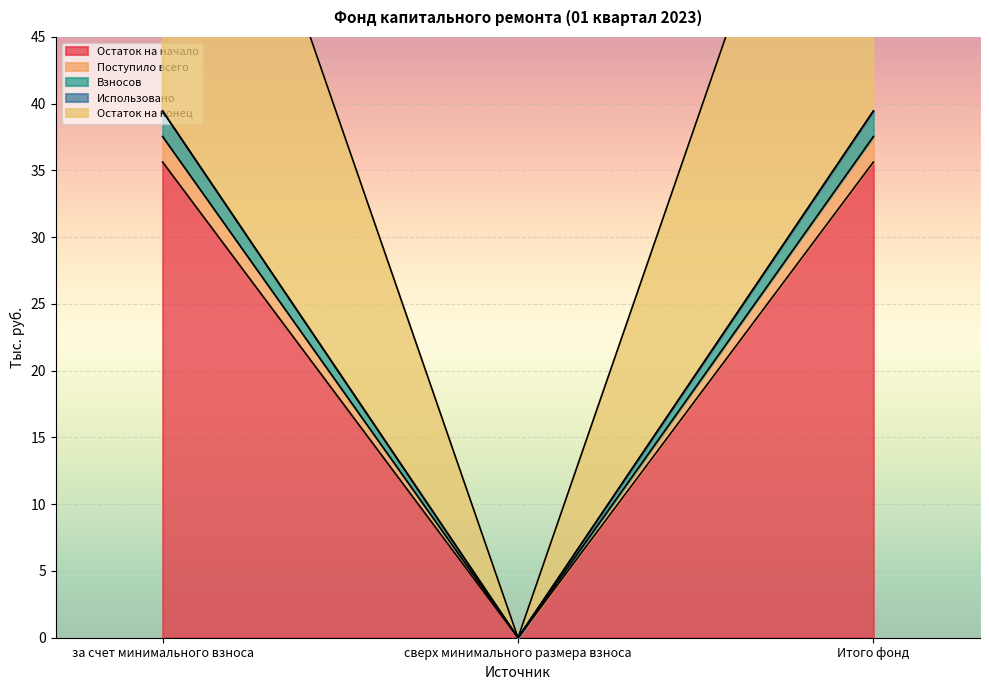

At how many categories does at least one series exceed 46?

2